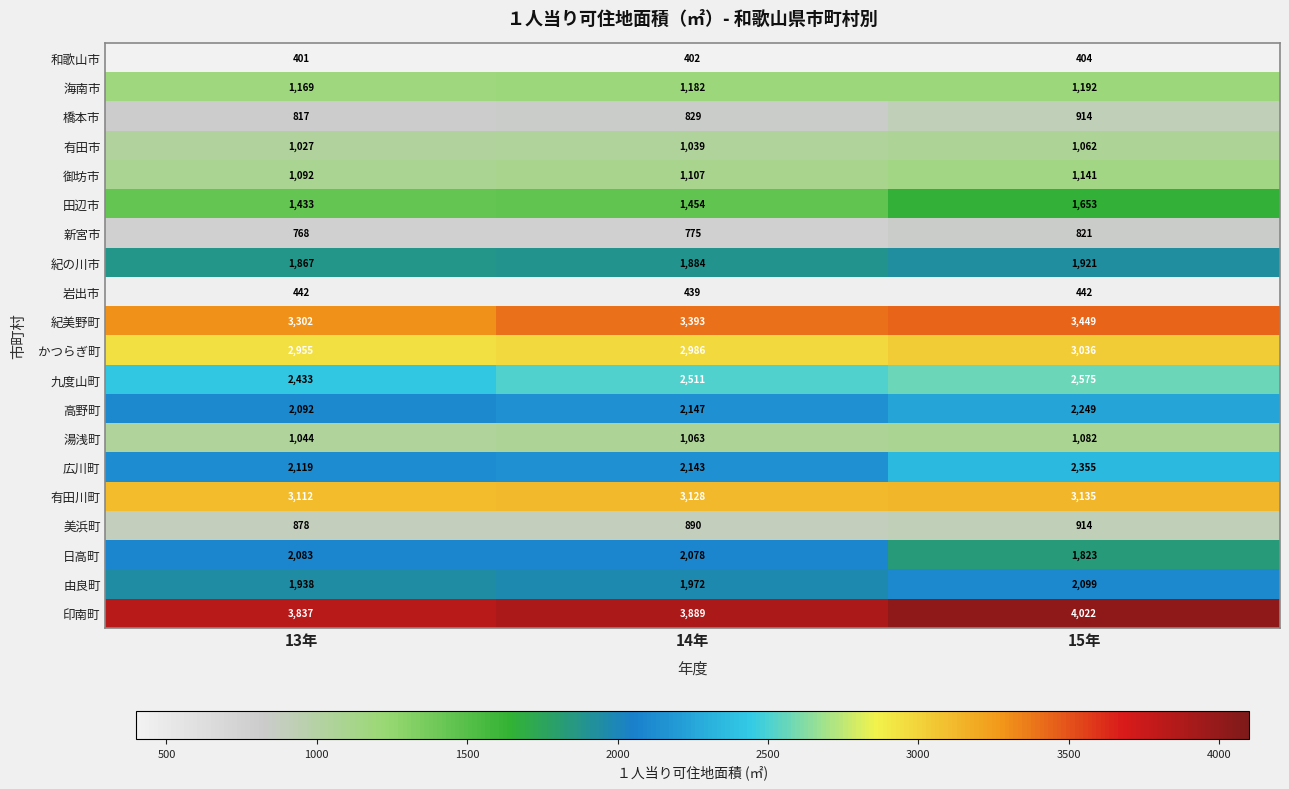

Which series has the largest total across all categories?

印南町